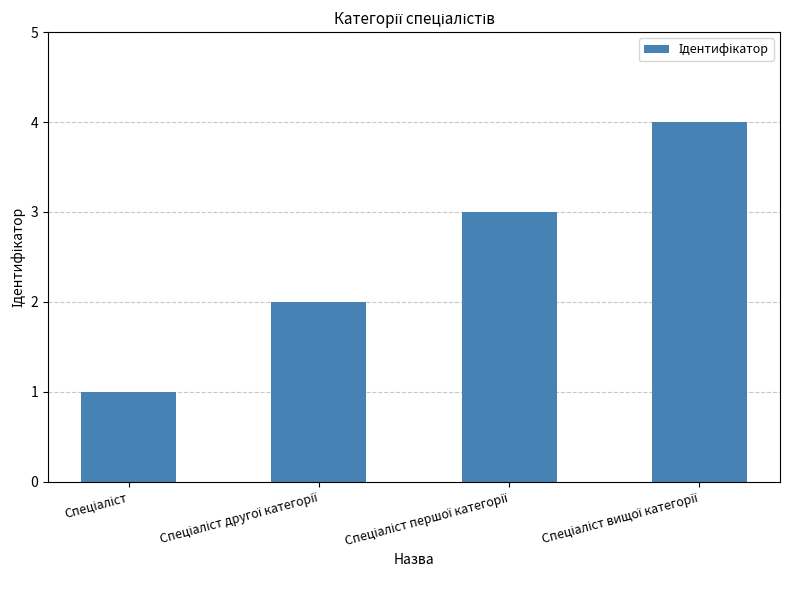

What is the sum of all values?

10